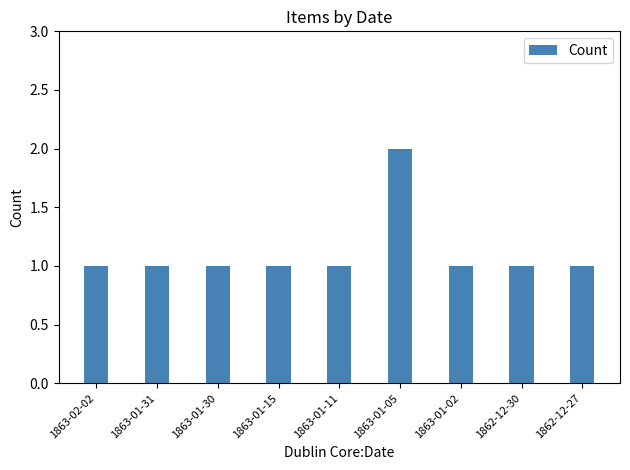

The value at 1863-01-31 is 0. True or false?

False